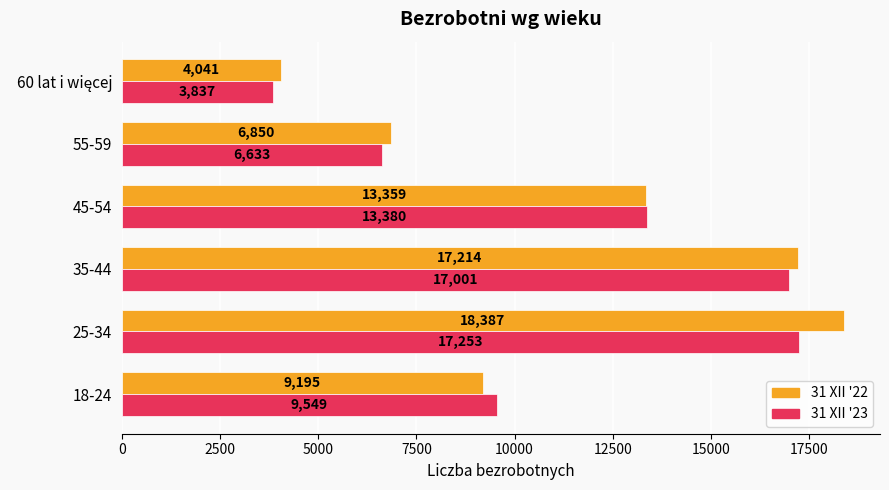

What is the difference between the maximum and second lowest values in the 31 XII '23 series?

10620